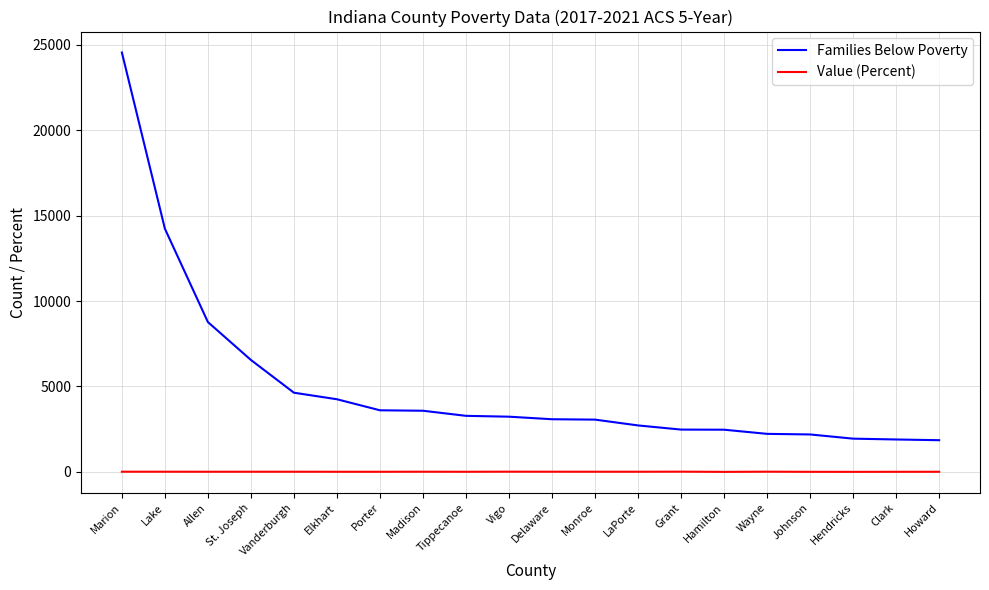

What is the lowest value of the Families Below Poverty series?

1856.0